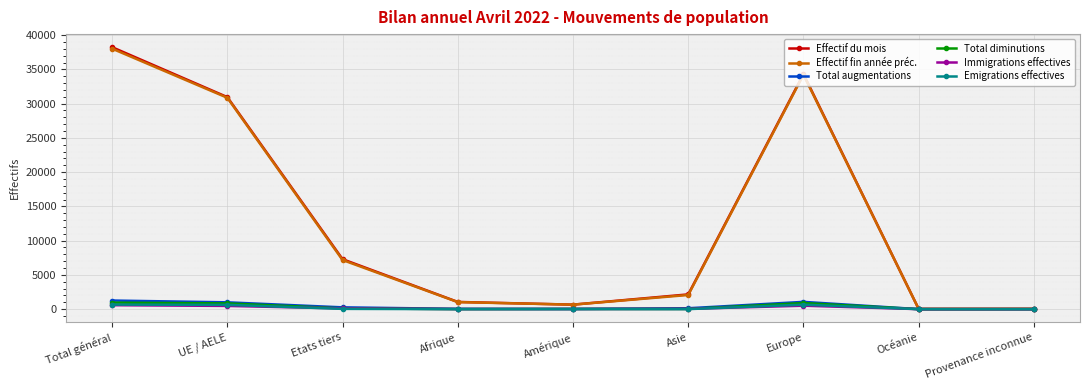

The value of Effectif du mois at Asie is 2153. True or false?

True